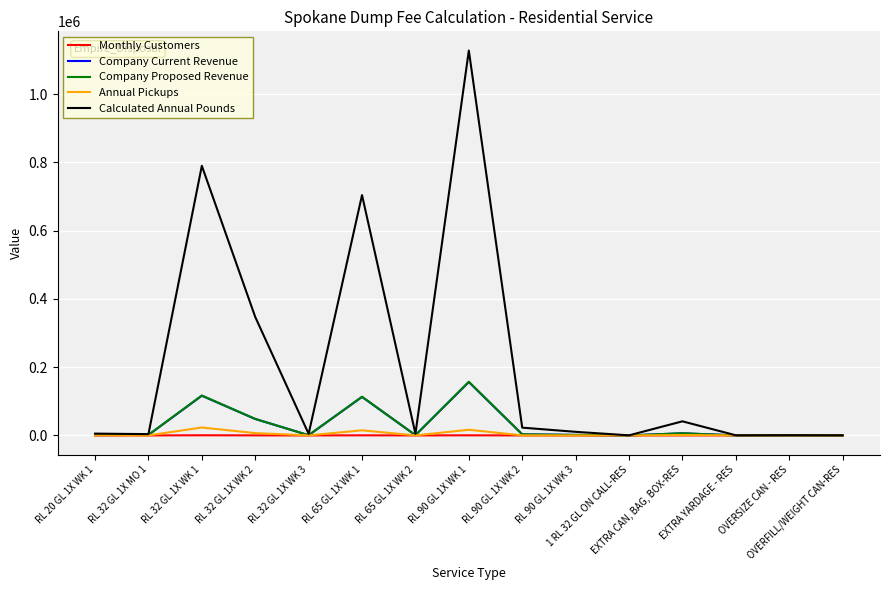

At which category is the sum across all series the highest?

RL 90 GL 1X WK 1